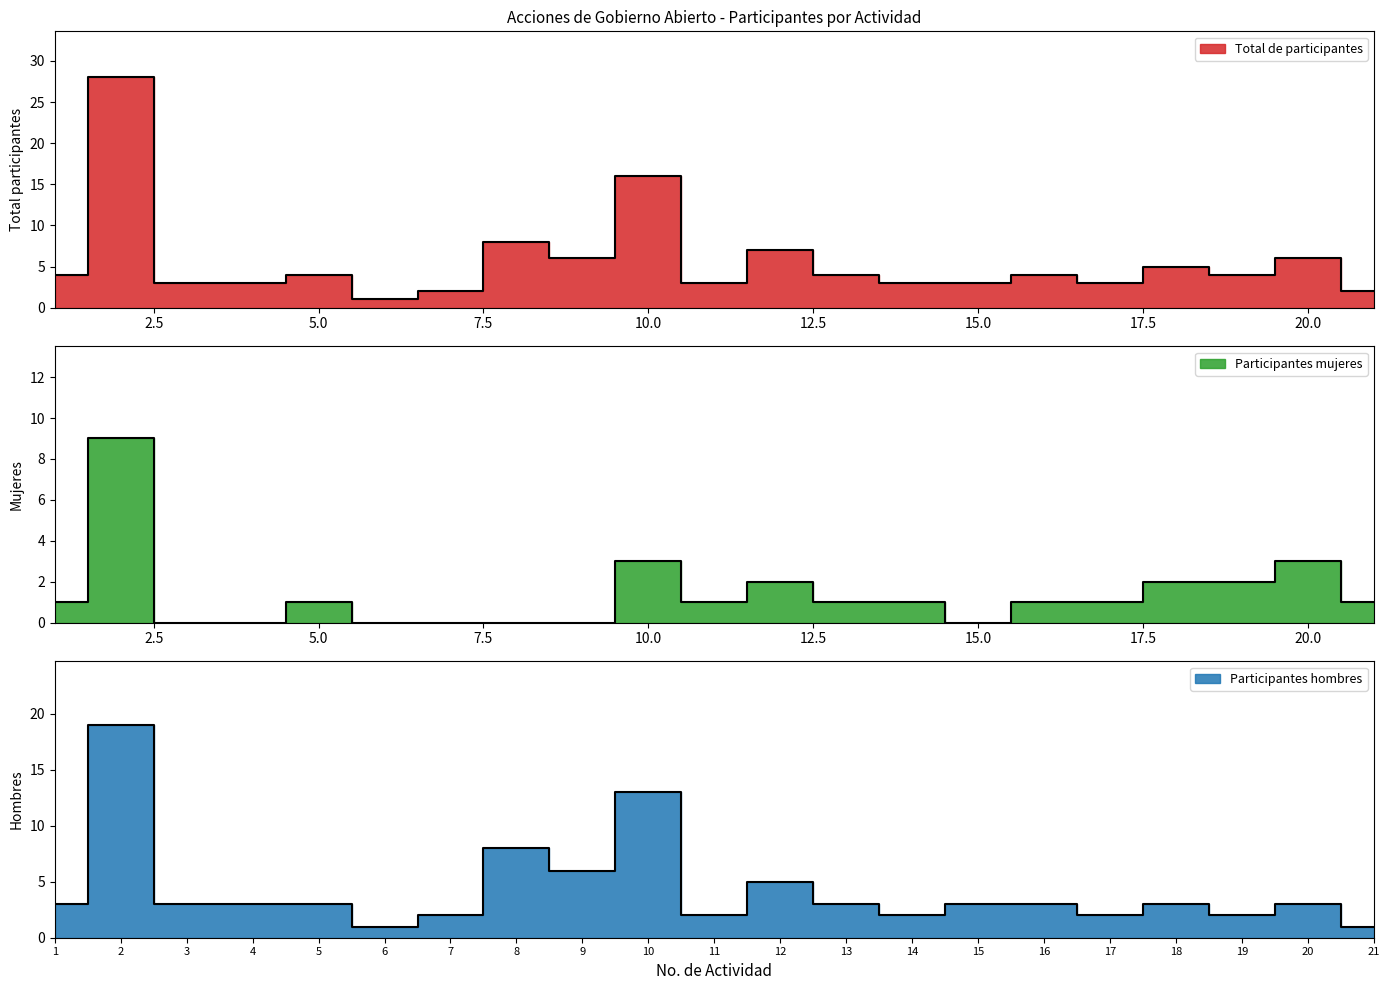

The Participantes hombres series shows 3 at 19. True or false?

False